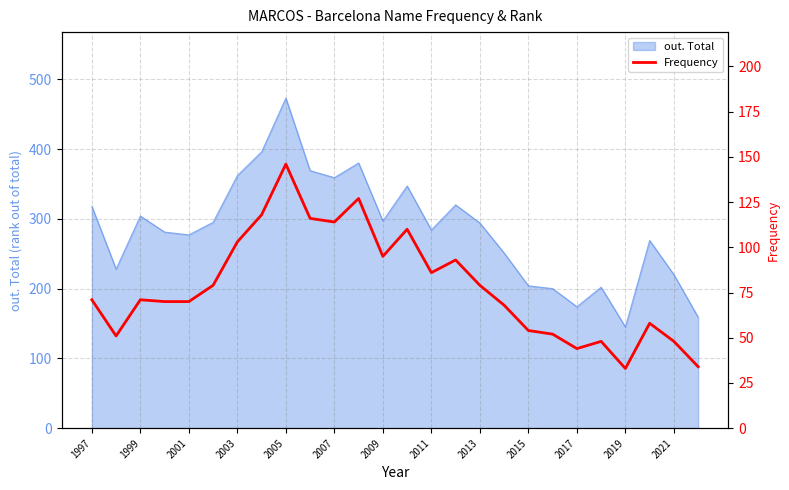

At which label does out. Total reach its peak?

2005